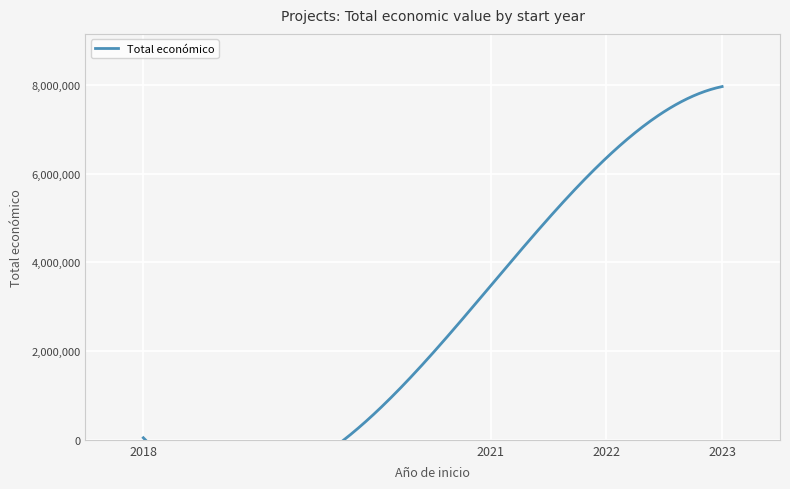

What is the ratio of the value at 2021 to the value at 2023?

0.4